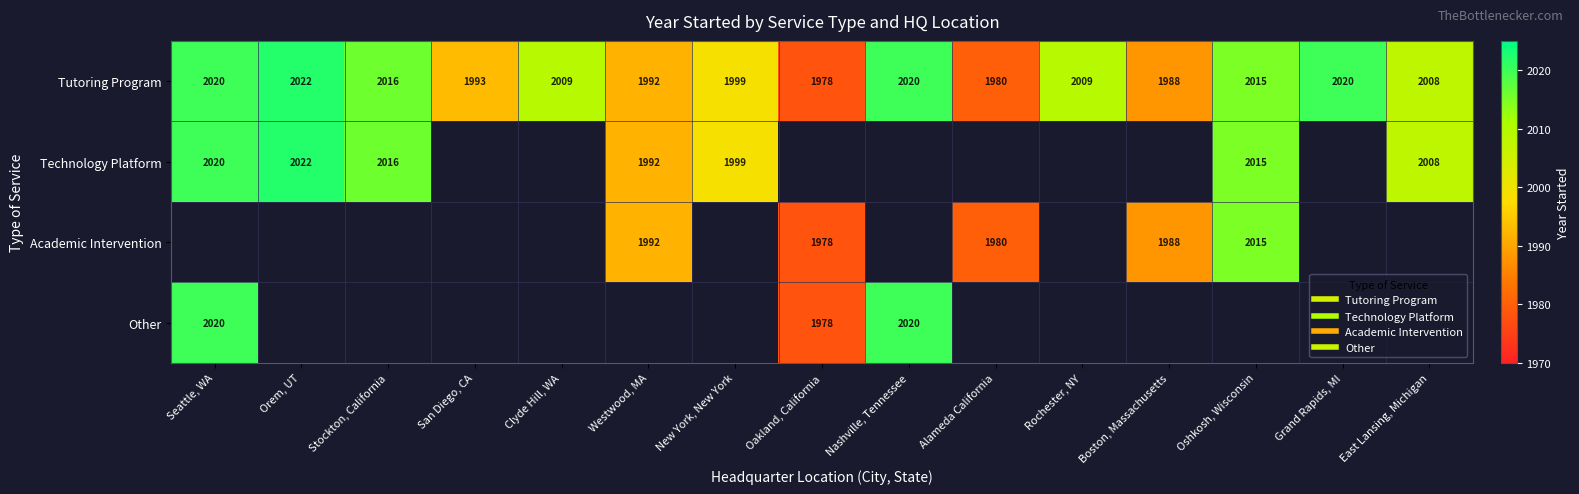

Which series has the largest range (max minus min)?

Tutoring Program